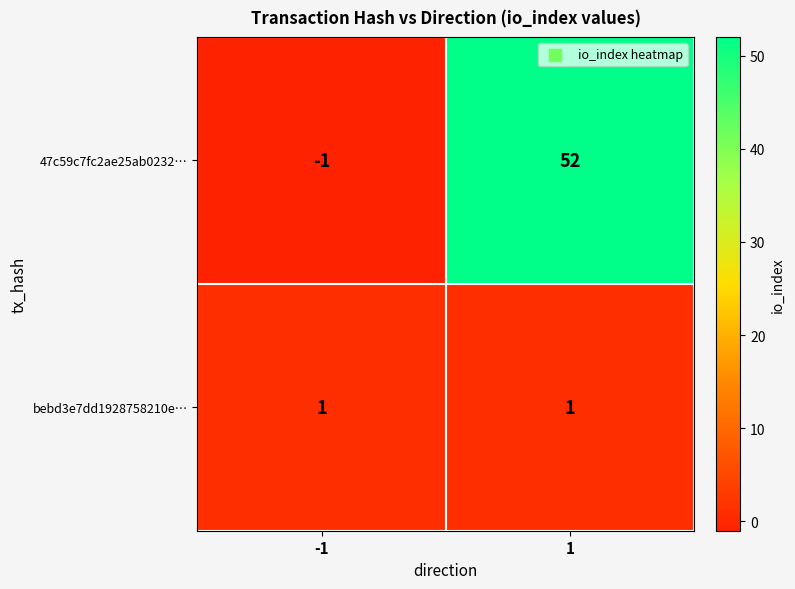

The value of bebd3e7dd1928758210e… at 1 is 1. True or false?

True